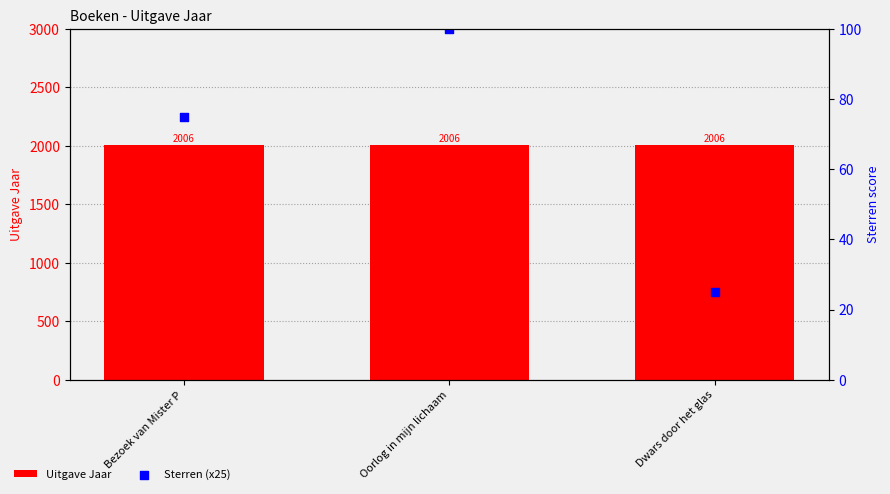

At how many categories does at least one series exceed 1043?

3